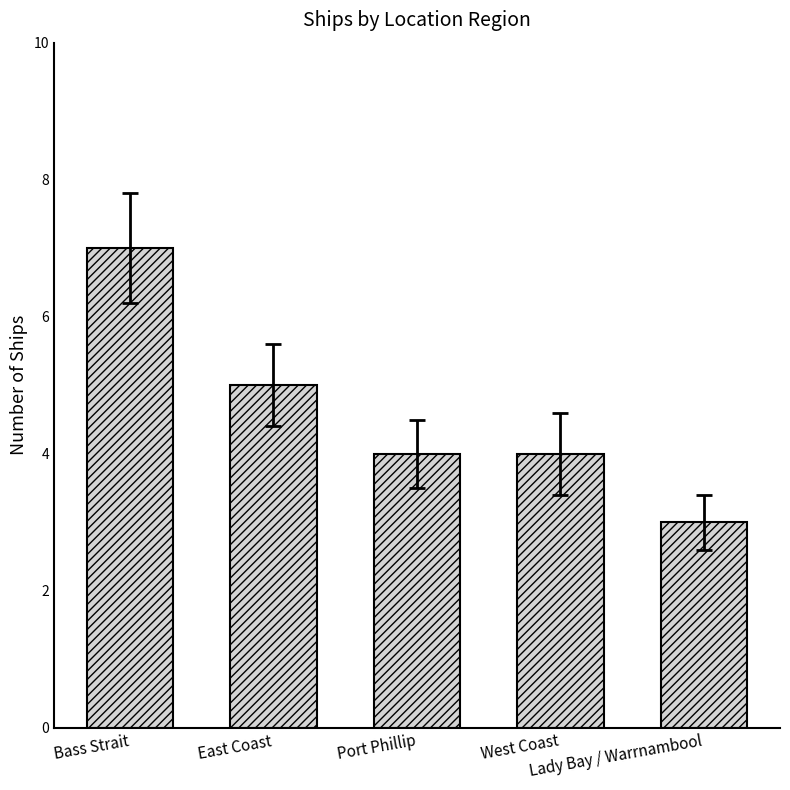

What is the difference between the second highest and minimum values?

2